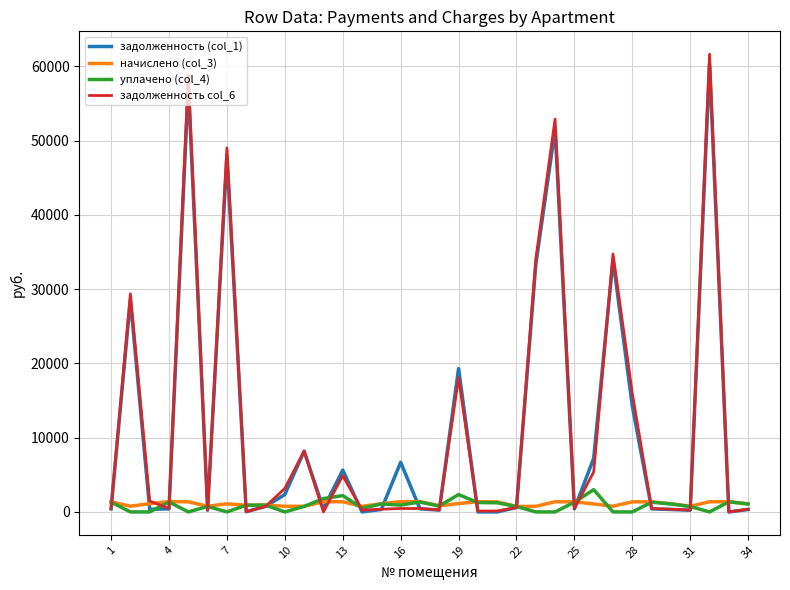

How many distinct data groups are displayed?

4